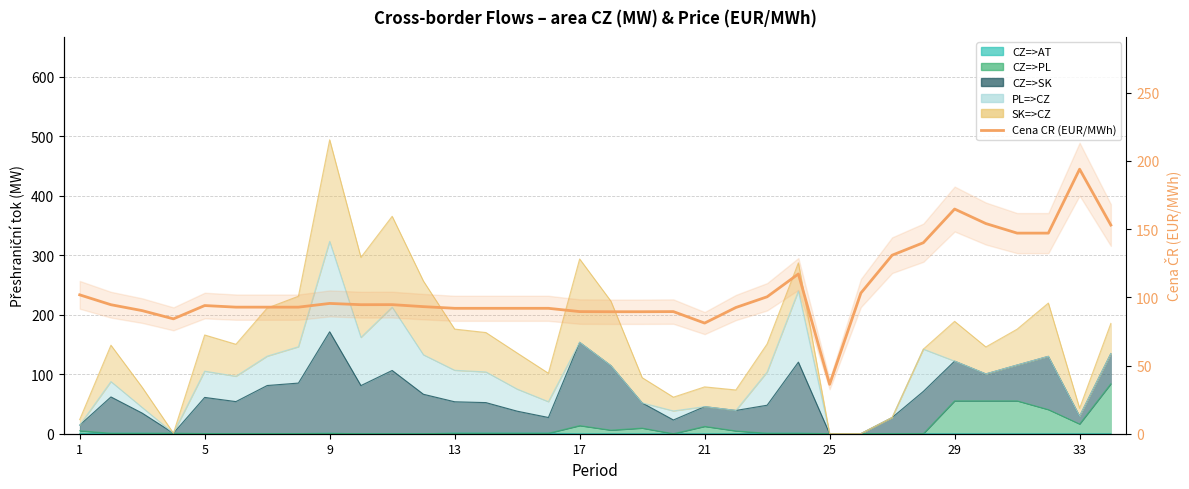

What is the value of the 7th point from the left?

92.8